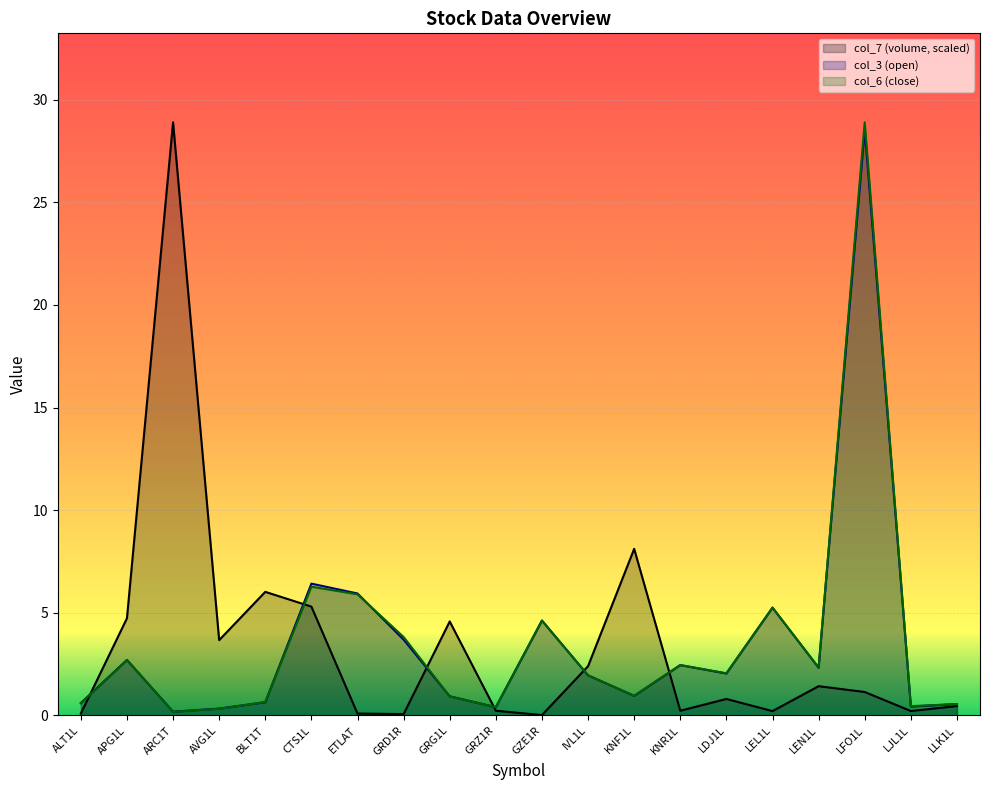

True or false: col_6 and col_3 cross at least once.

True